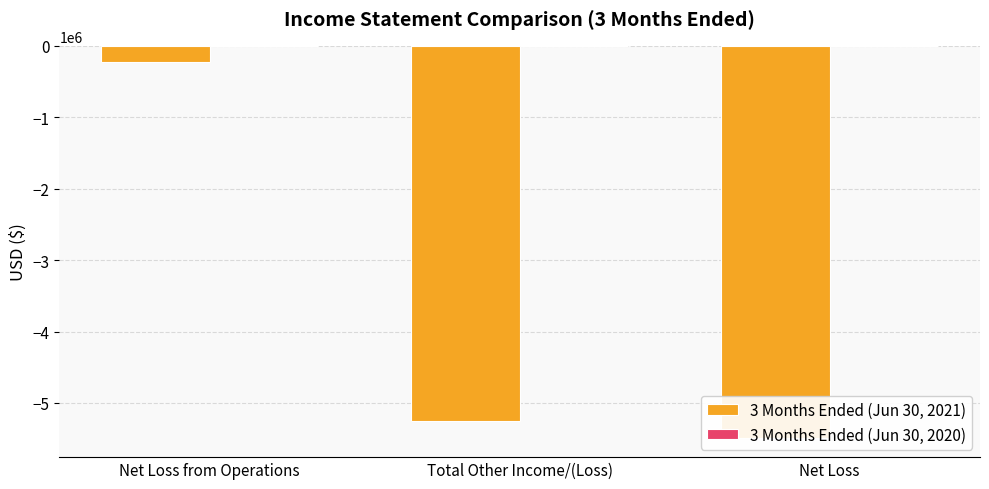

At how many categories does at least one series exceed -2200660?

3